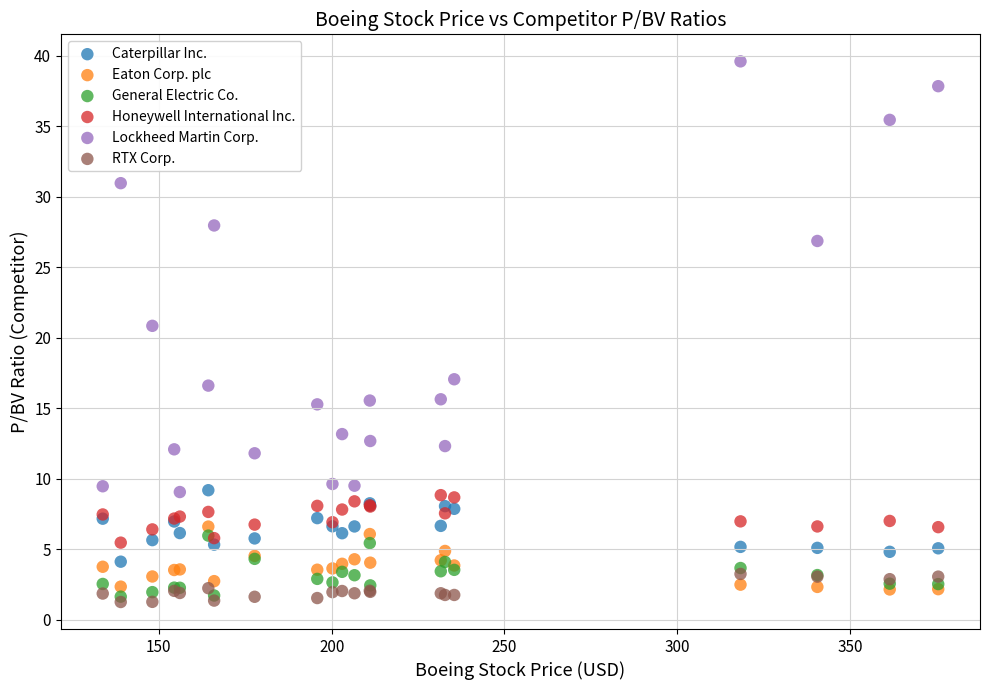

Which series contains the highest Y value?

Lockheed Martin Corp.